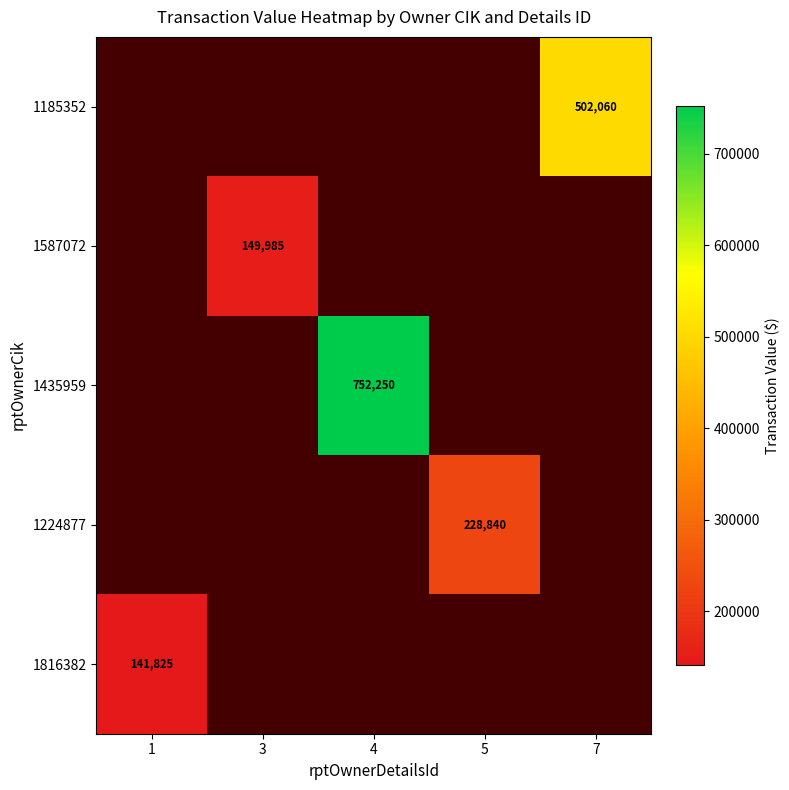

What is the maximum value shown in the chart?

752250